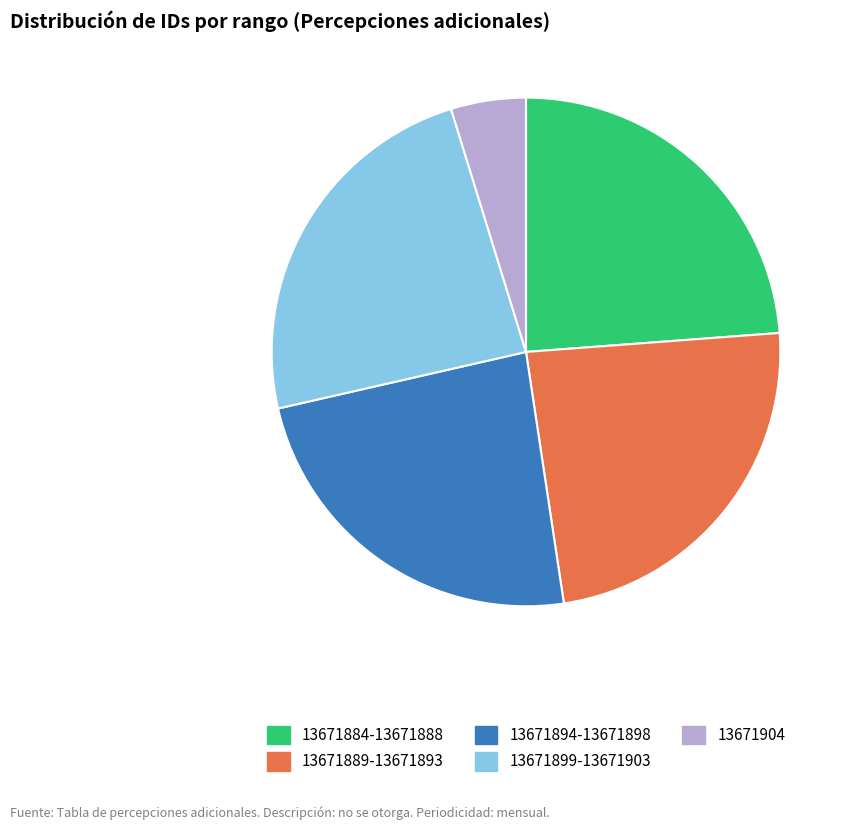

Is there any slice that represents more than half of the pie?

No